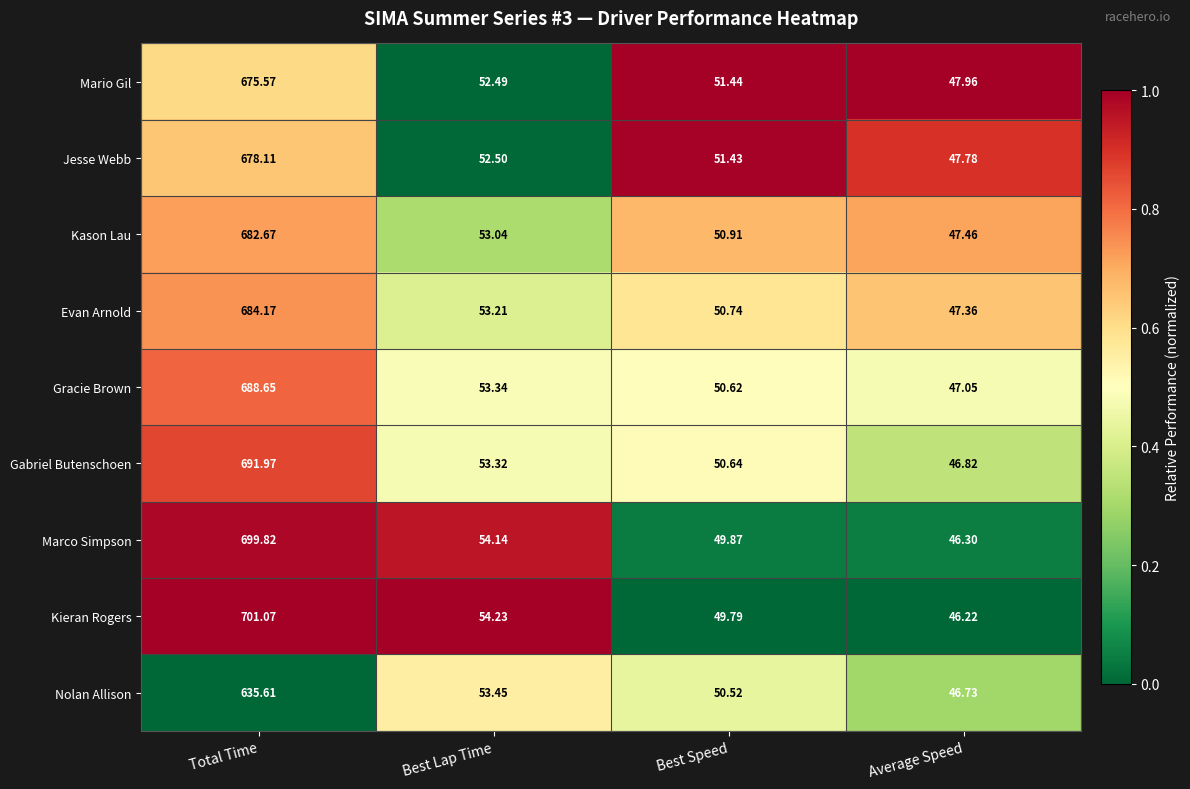

Which category has the lowest value across all series?

Average Speed